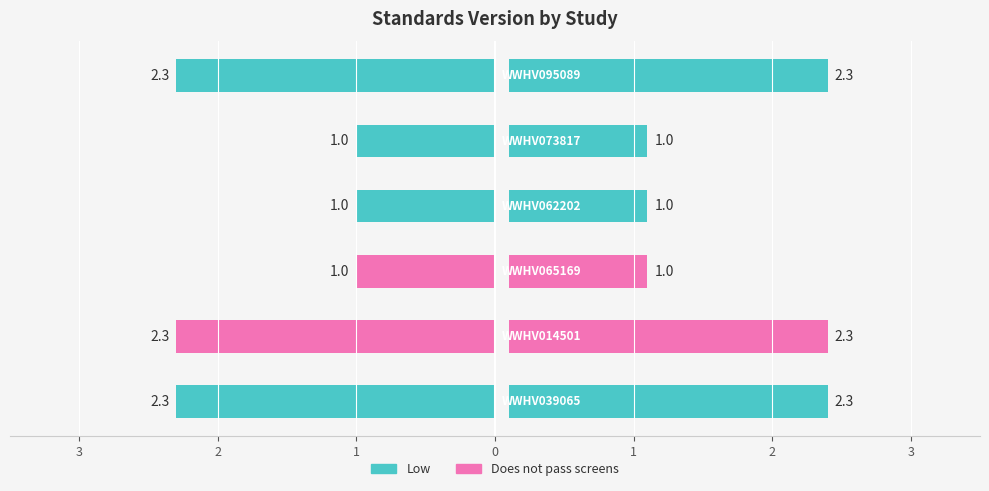

Reading left to right, what are all the values shown in this chart?

WWHV039065=2.3	WWHV014501=2.3	WWHV065169=1.0	WWHV062202=1.0	WWHV073817=1.0	WWHV095089=2.3